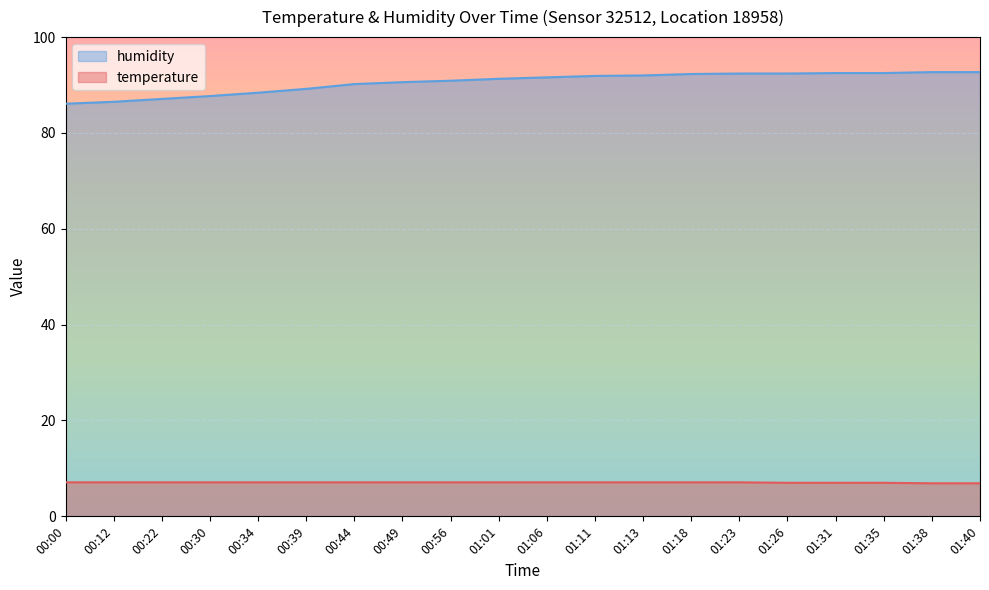

What is the sum of all temperature values?

141.3